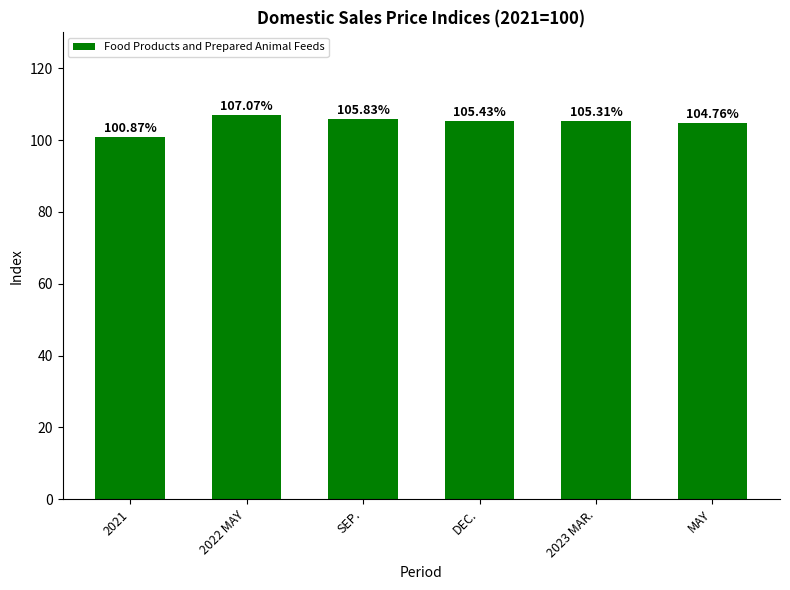

What is the ratio of the value at 2023 MAR. to the value at 2022 MAY?

1.0